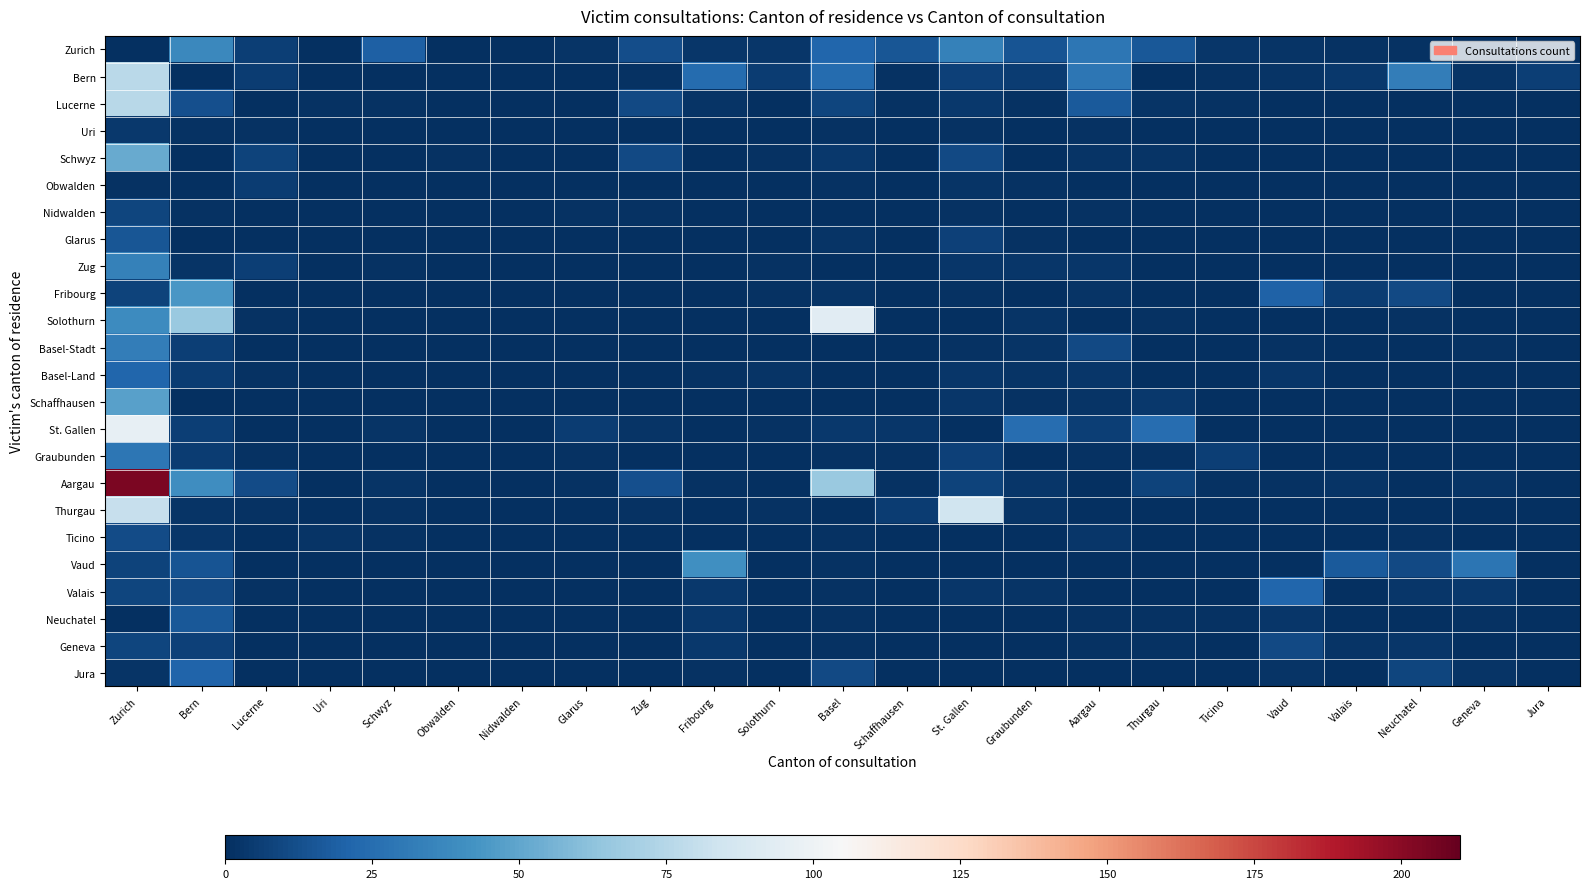

At which category does the chart reach its minimum across all series?

Zurich